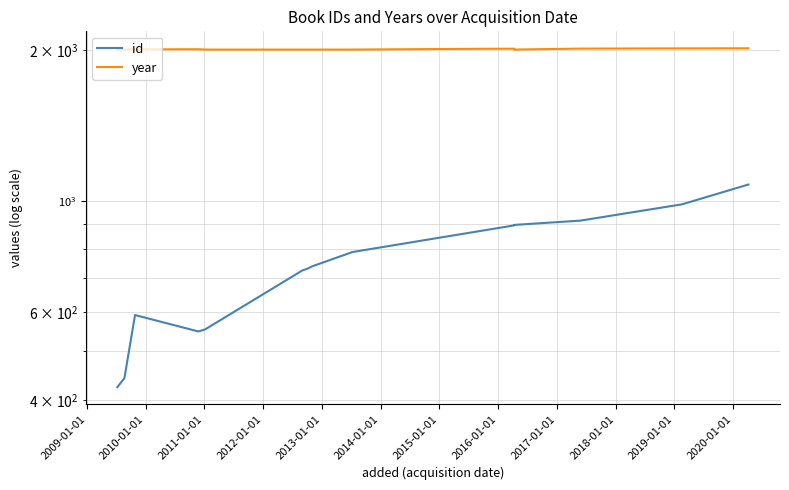

True or false: year has a value of 1291 at 2017-01-01.

False